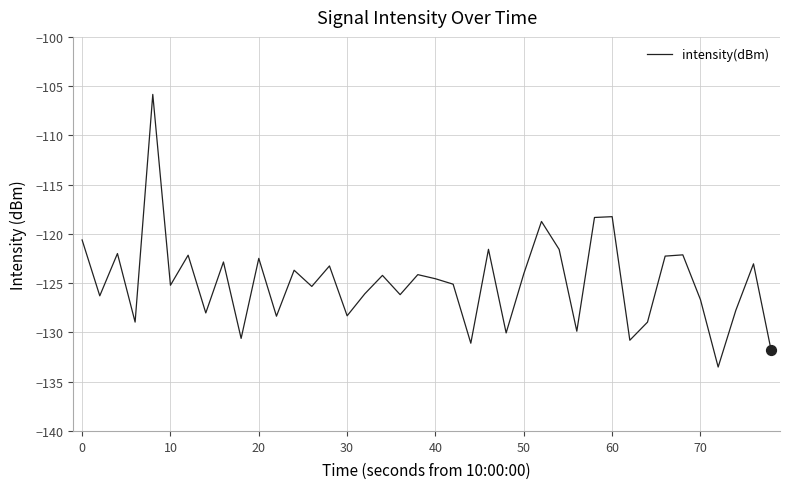

What is the greatest value displayed?

-105.8